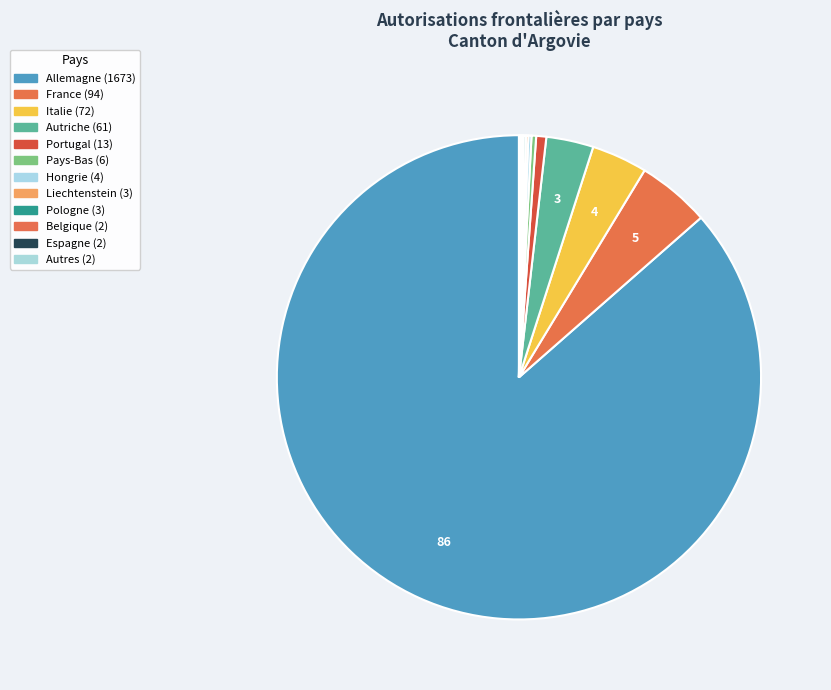

Which category has the biggest portion of the pie?

Allemagne